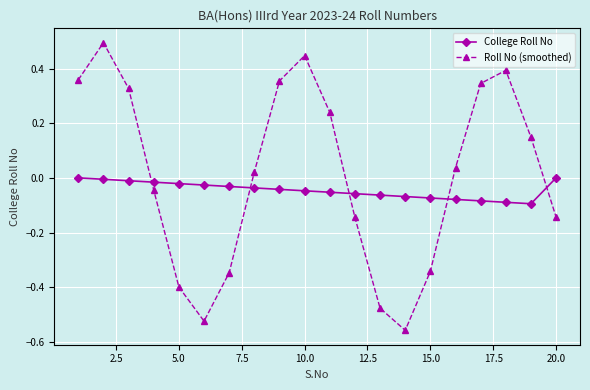

How many intersections are there between College Roll No and Roll No (smoothed)?

5